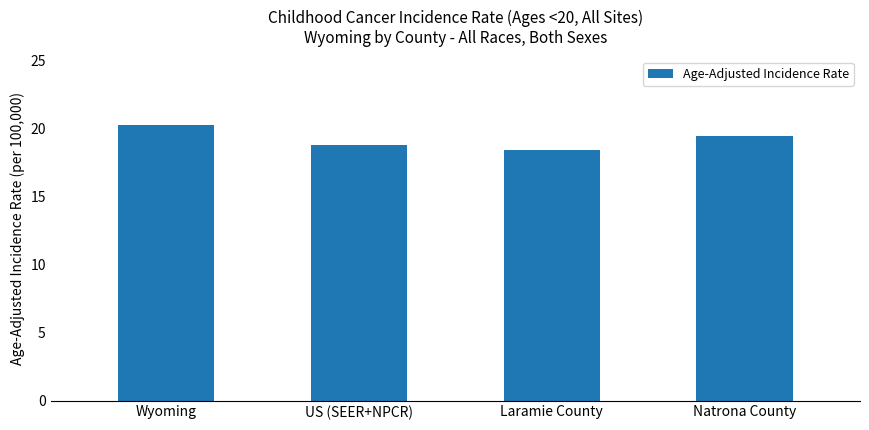

Which has a higher value, Laramie County or Natrona County?

Natrona County